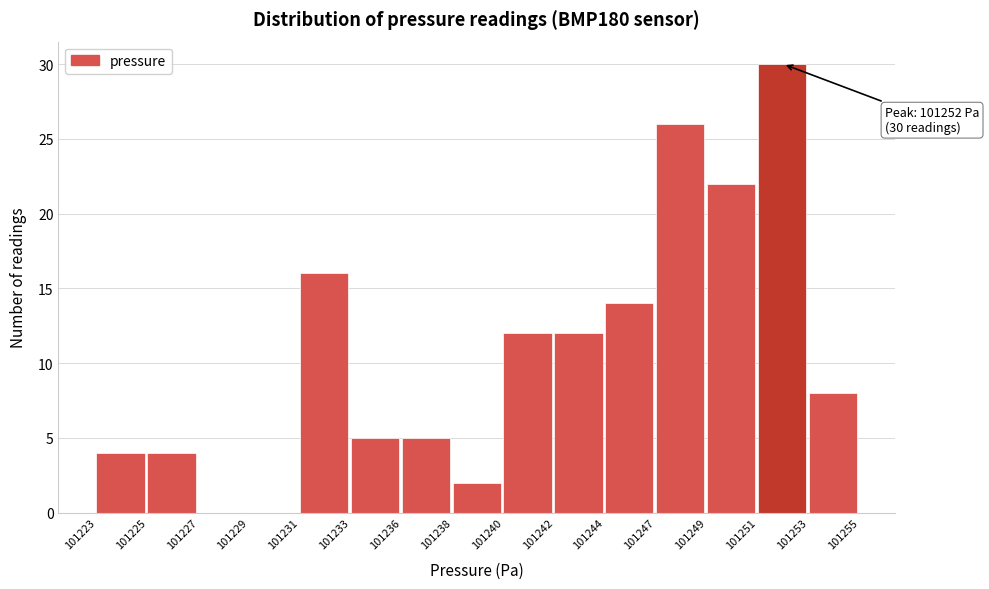

Reading left to right, extract all data points from this chart.

101223=4	101225=4	101227=0	101229=0	101231=16	101233=5	101236=5	101238=2	101240=12	101242=12	101244=14	101247=26	101249=22	101251=30	101253=8